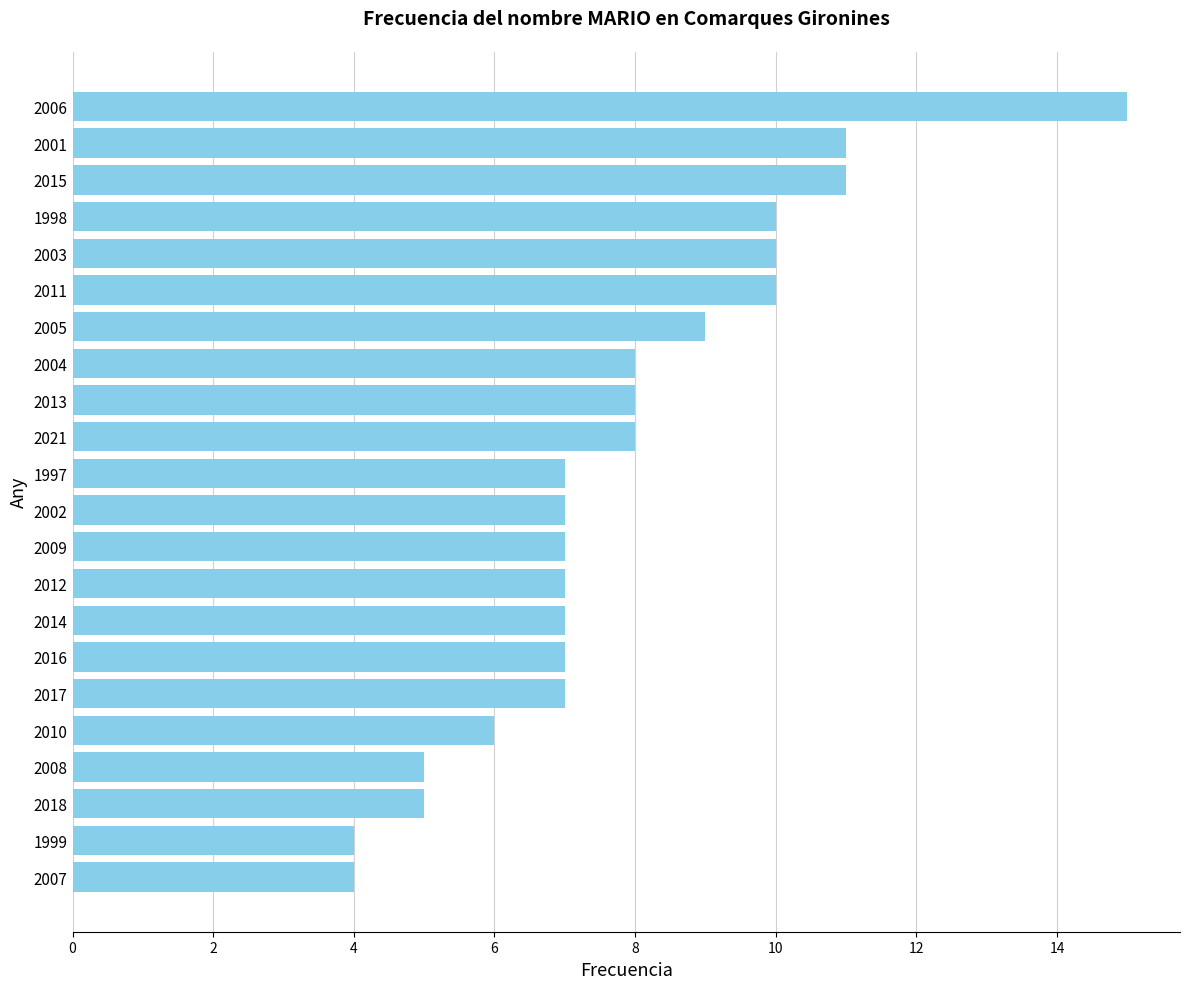

Reading bottom to top, extract all data points from this chart.

4	4	5	5	6	7	7	7	7	7	7	7	8	8	8	9	10	10	10	11	11	15